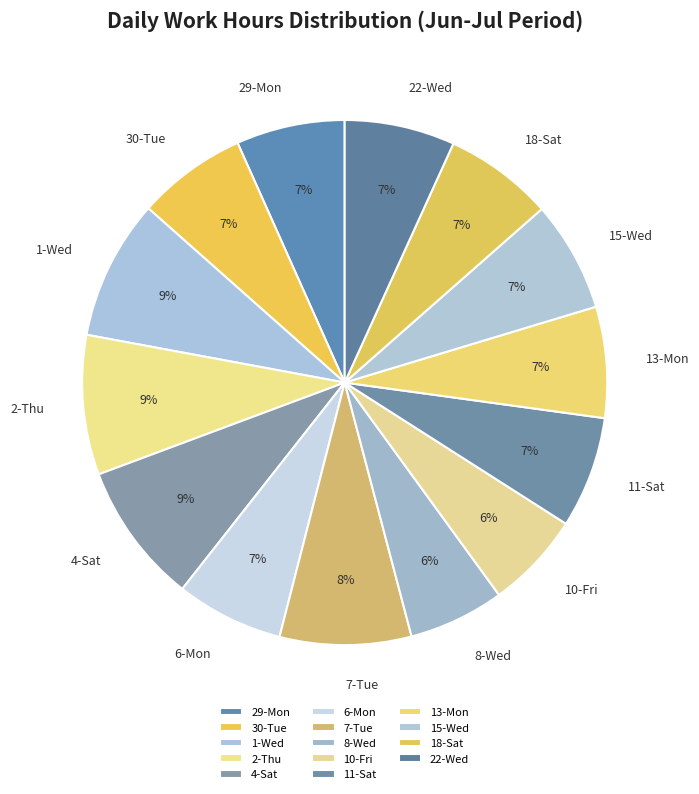

Is the sum of 1-Wed and 13-Mon greater than half?

No